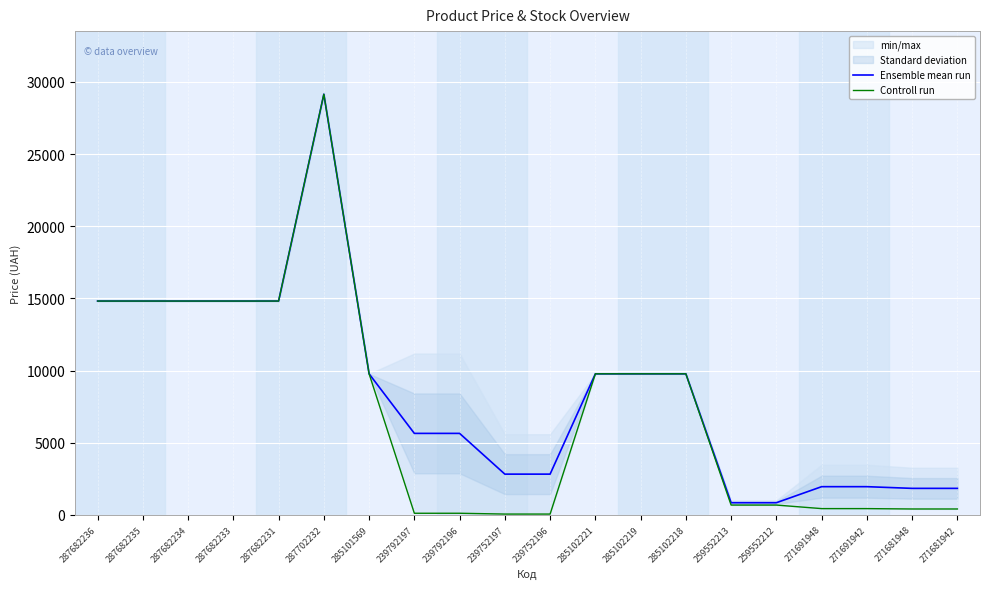

Reading left to right, what are all the values shown in this chart?

Ensemble mean run: 287682236=14817.6	287682235=14817.6	287682234=14817.6	287682233=14817.6	287682231=14817.6	287702232=29152.3	285101569=9775.5	239792197=5646.9	239792196=5646.9	239752197=2823.5	239752196=2823.5	285102221=9775.5	285102219=9775.5	285102218=9775.5	259552213=842.0	259552212=842.0	271691948=1954.2	271691942=1954.2	271681948=1837.0	271681942=1837.0
Controll run: 287682236=14817.6	287682235=14817.6	287682234=14817.6	287682233=14817.6	287682231=14817.6	287702232=29152.3	285101569=9775.5	239792197=111.8	239792196=111.8	239752197=55.9	239752196=55.9	285102221=9775.5	285102219=9775.5	285102218=9775.5	259552213=679.8	259552212=679.8	271691948=434.3	271691942=434.3	271681948=408.2	271681942=408.2